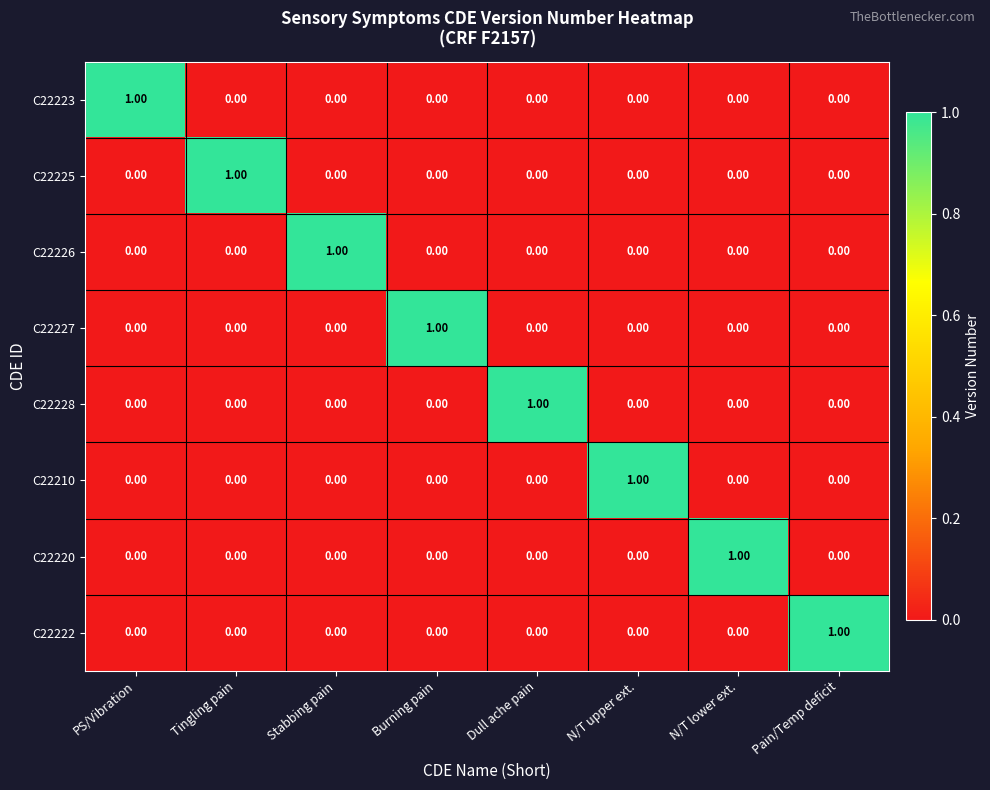

Is the value of C22223 at Stabbing pain greater than the value of C22222 at Pain/Temp deficit?

No